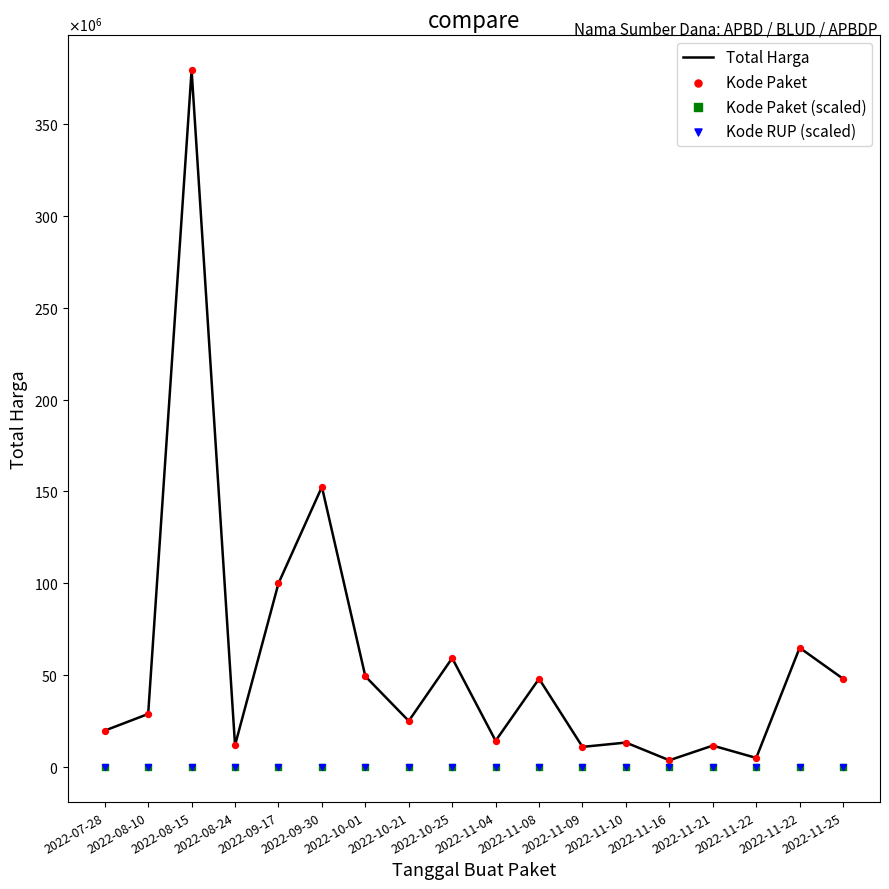

What is the total value across all series at 2022-10-01?

99153013.7